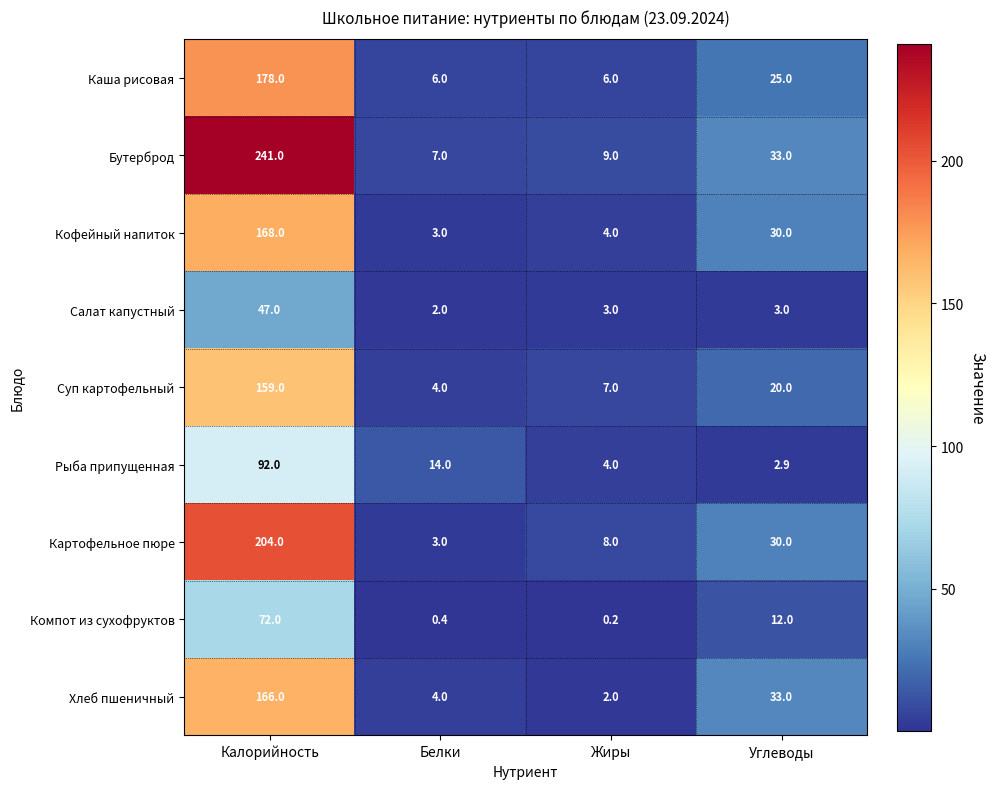

Which series has the largest total across all categories?

Бутерброд